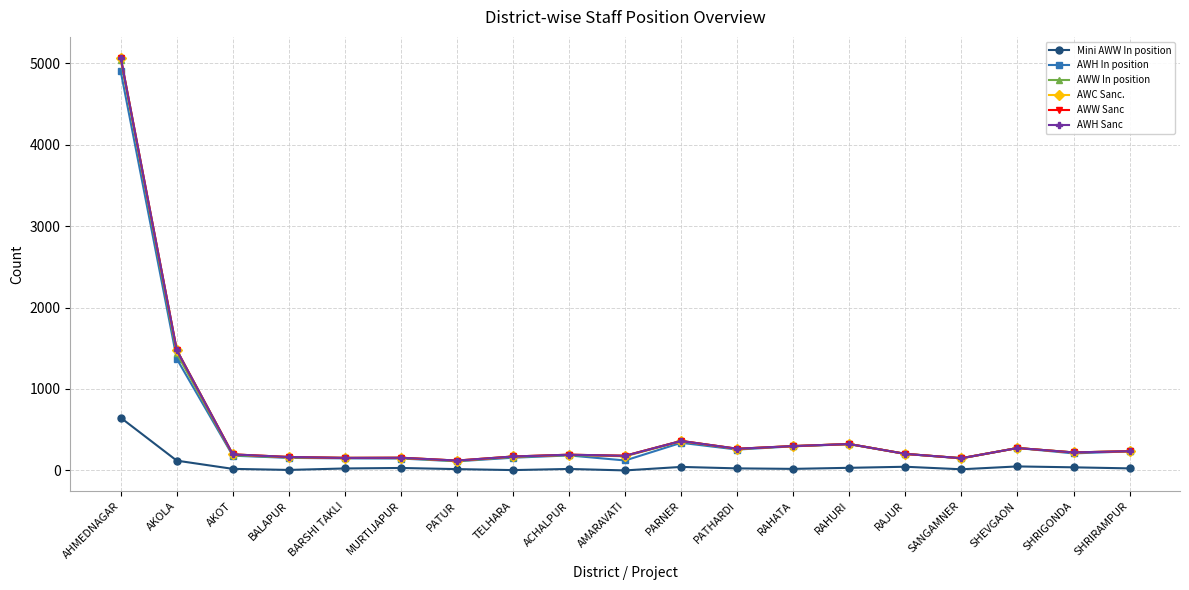

At which category is the sum across all series the highest?

AHMEDNAGAR